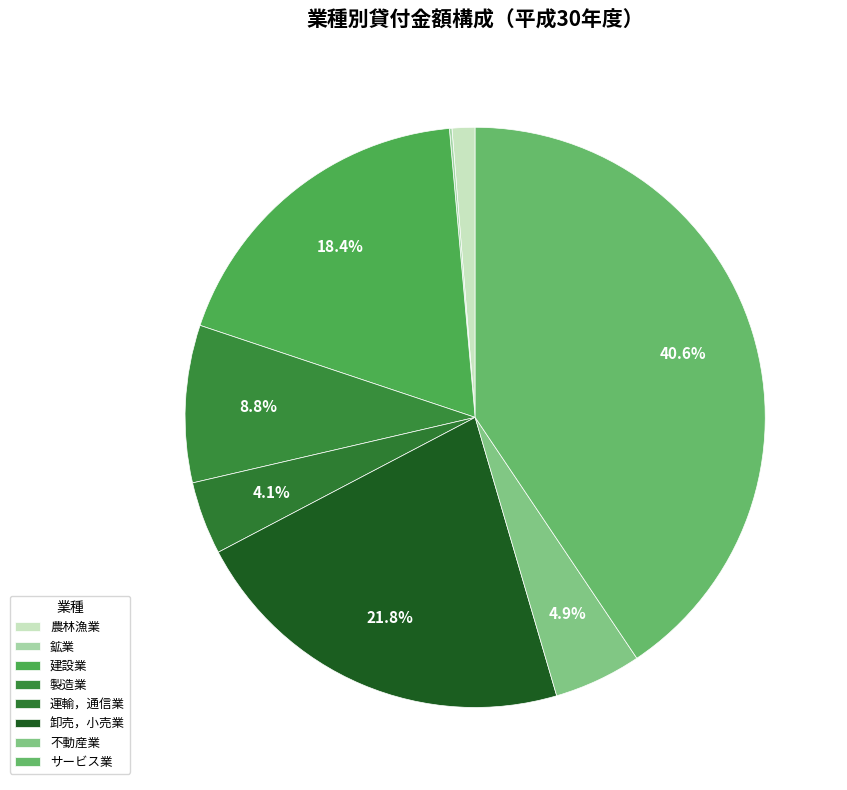

Is there any slice that represents more than half of the pie?

No